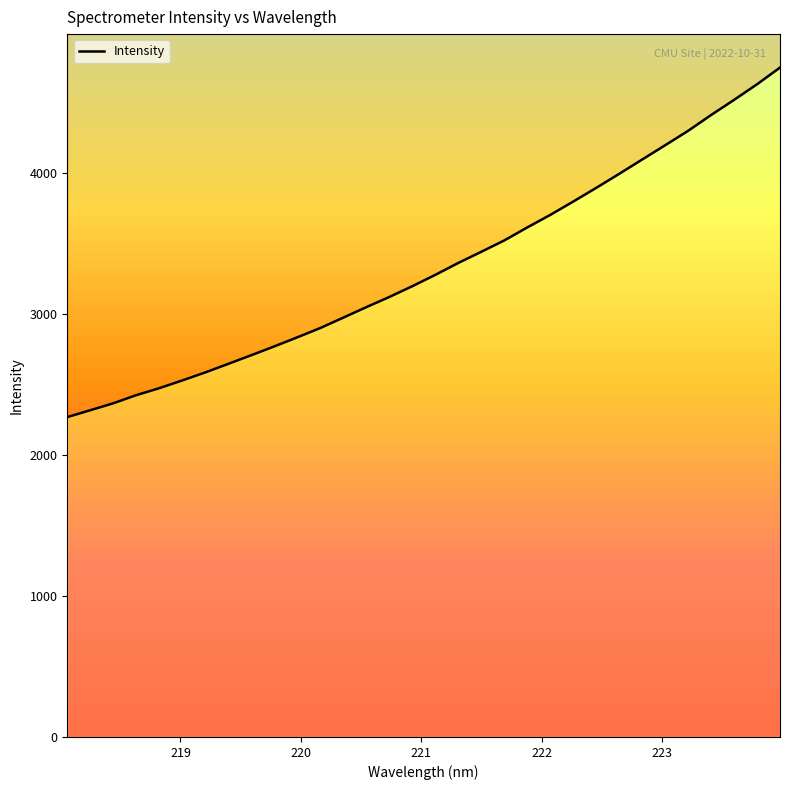

Reading left to right, transcribe all the data shown in this chart.

2268.4	2317.1	2366.3	2424.2	2473.4	2528.4	2585.3	2646.1	2707.5	2769.9	2834.3	2900.4	2974.0	3048.2	3120.4	3196.8	3277.1	3361.7	3440.8	3521.3	3613.5	3702.2	3797.1	3894.0	3993.5	4094.9	4196.2	4298.5	4410.6	4517.9	4628.6	4746.8